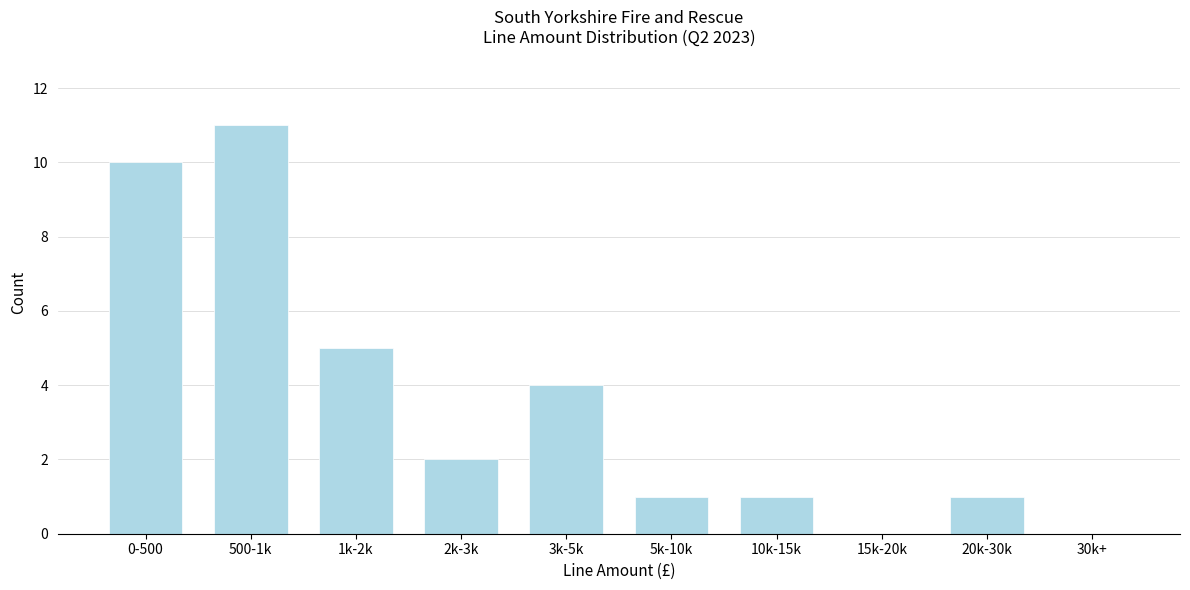

Reading right to left, transcribe all the data shown in this chart.

30k+=0	20k-30k=1	15k-20k=0	10k-15k=1	5k-10k=1	3k-5k=4	2k-3k=2	1k-2k=5	500-1k=11	0-500=10